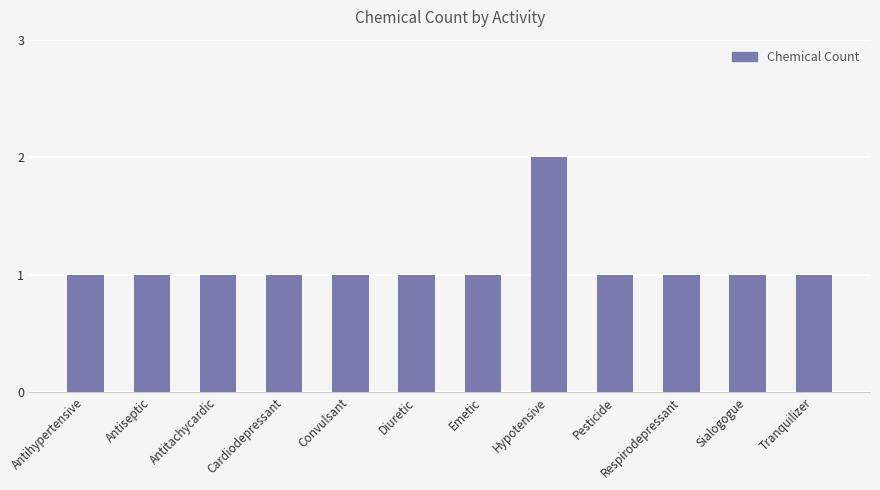

Approximately how many times larger is the value at Hypotensive compared to Antihypertensive?

2.0